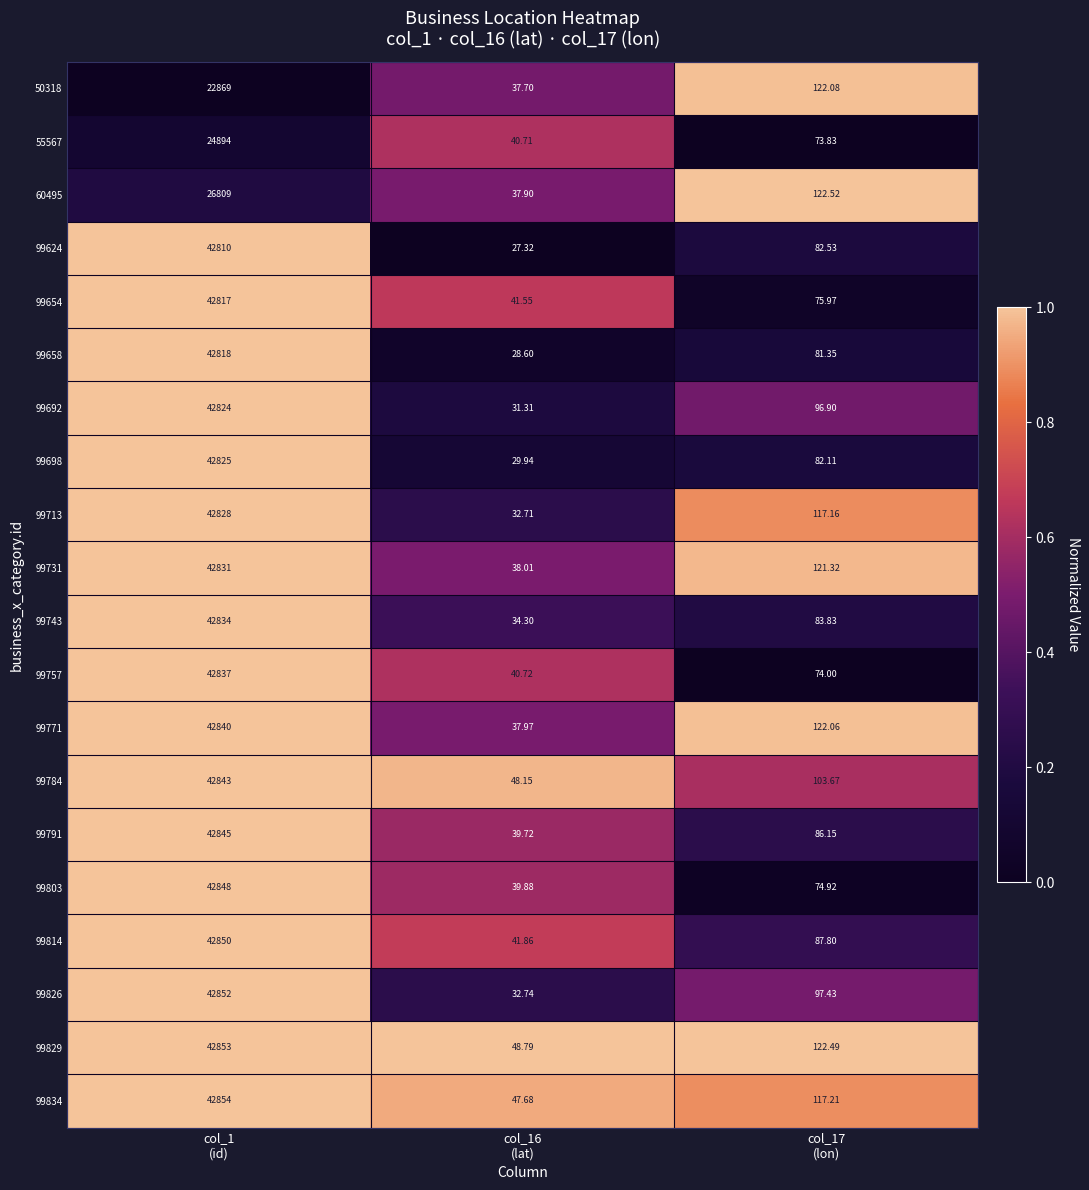

How many data points does each series have?

3